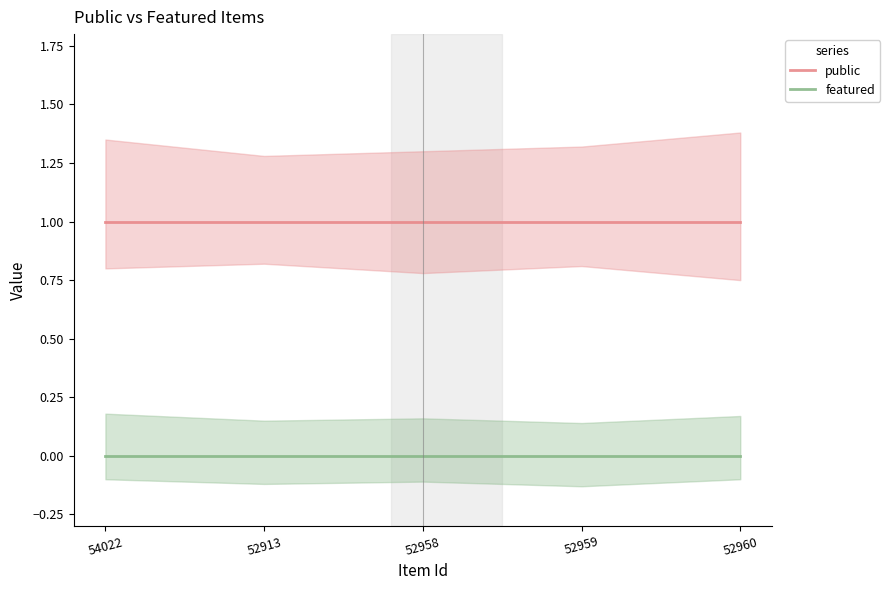

What are all the series names shown in the legend?

public, featured